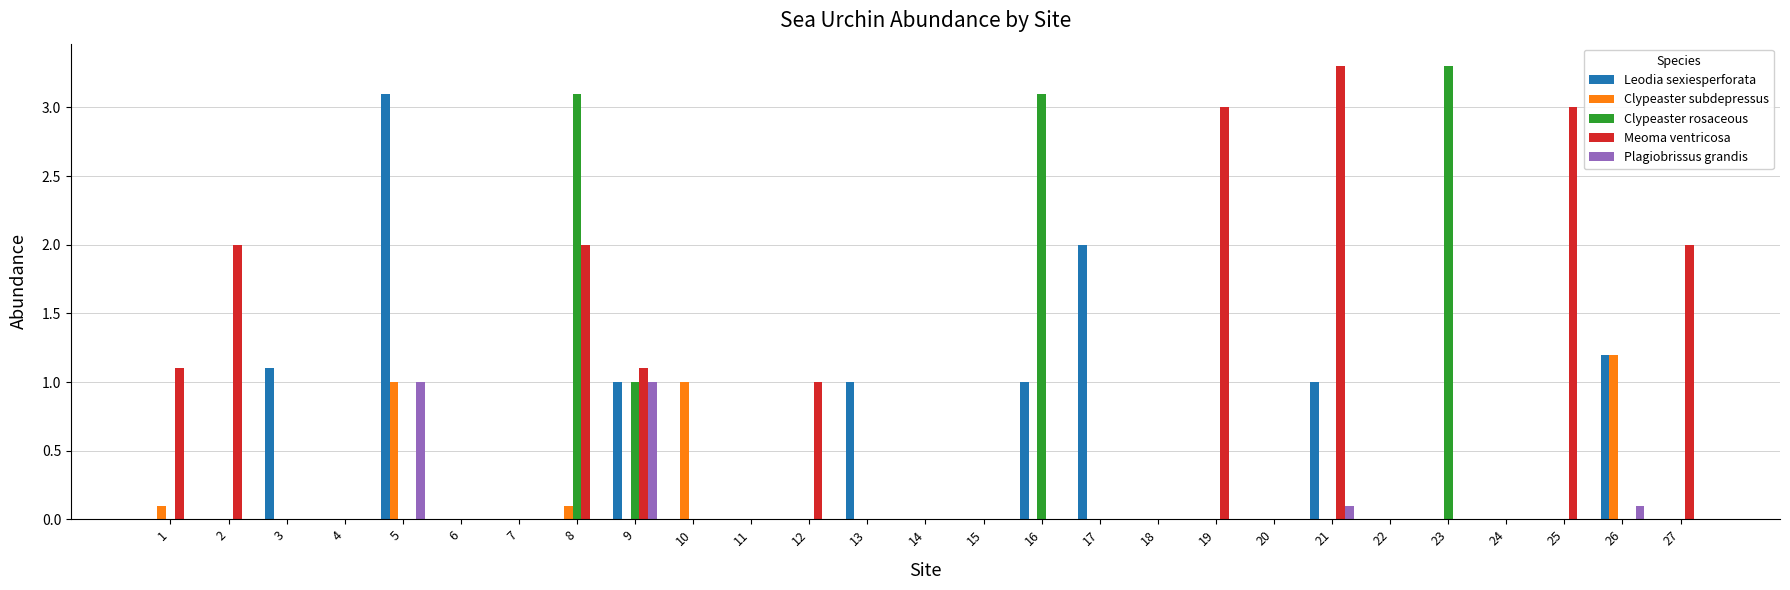

Between 6 and 9, which series saw the biggest shift?

Meoma ventricosa